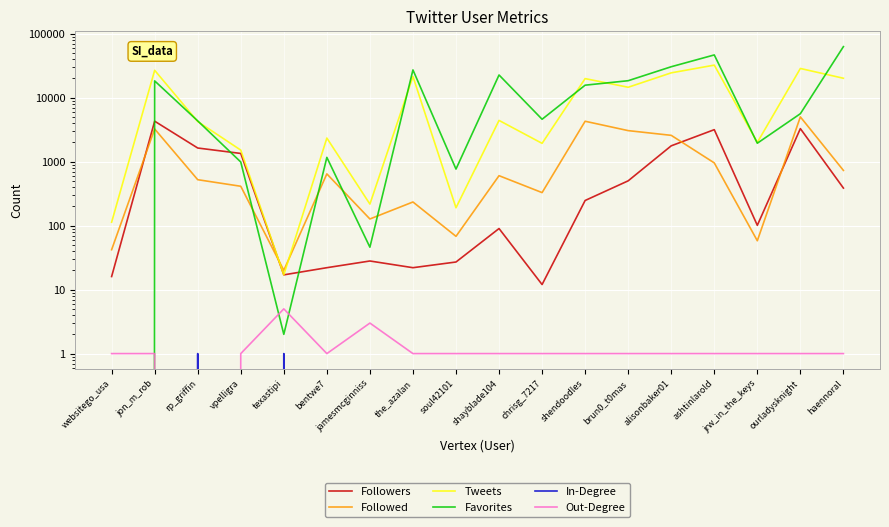

Does the chart display data point markers on the line(s)?

No